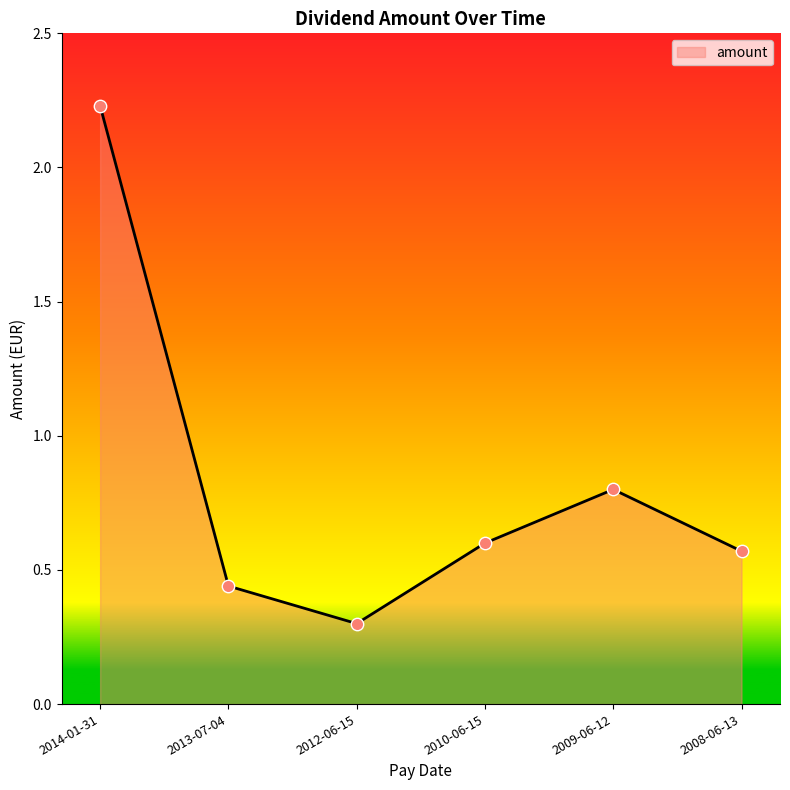

Between 2013-07-04 and 2012-06-15, which is larger?

2013-07-04